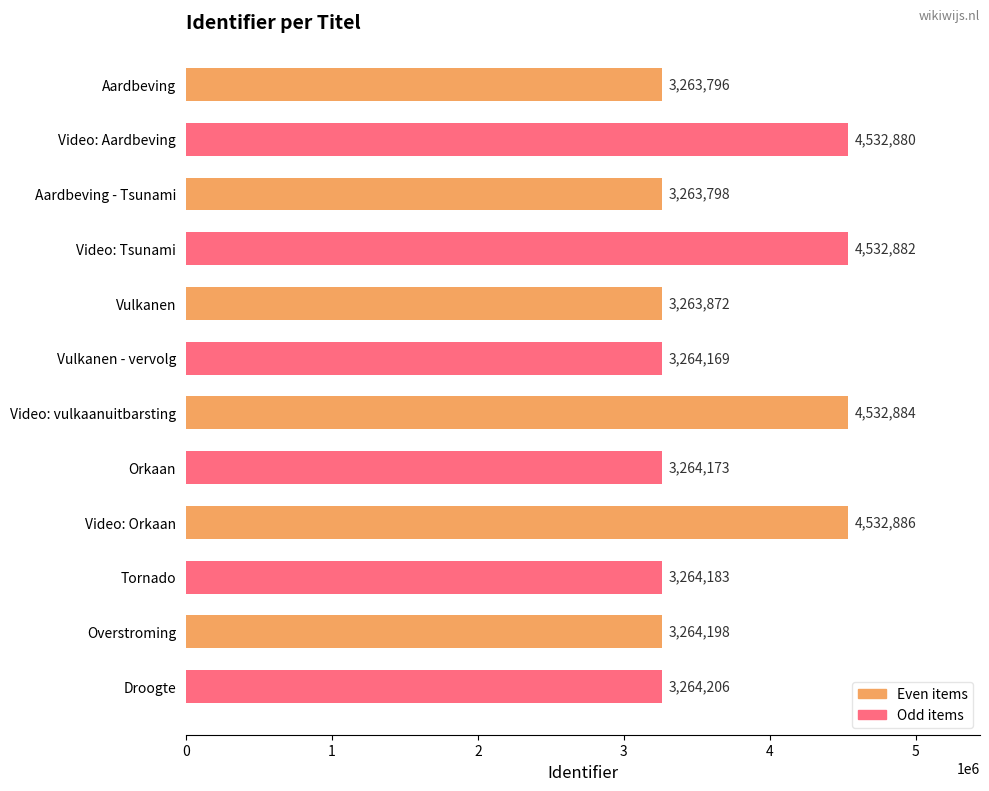

What value does the data have at Orkaan, to the nearest 50?

3264150